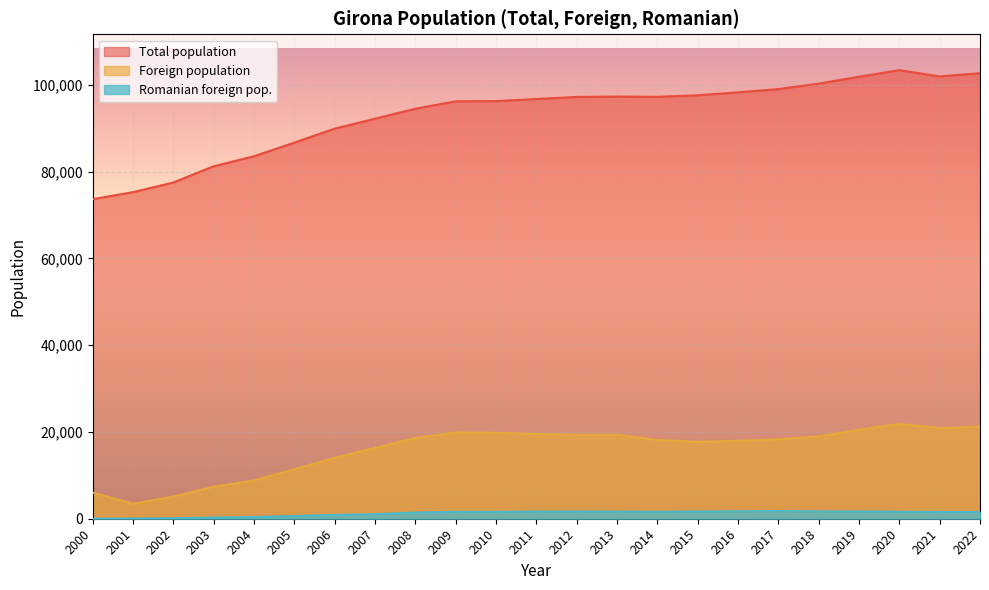

List the series in order of their peak value, lowest first.

Romanian foreign pop., Foreign population, Total population